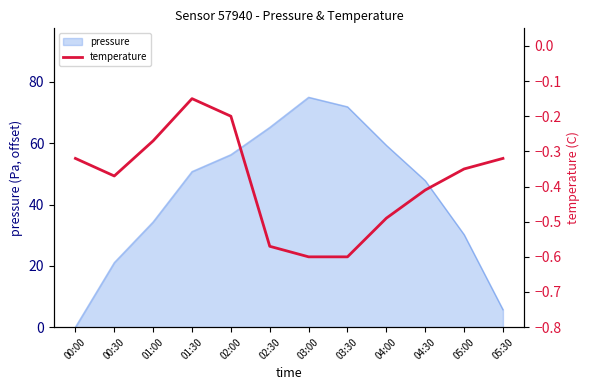

What is the label of the 12th point from the right?

00:00